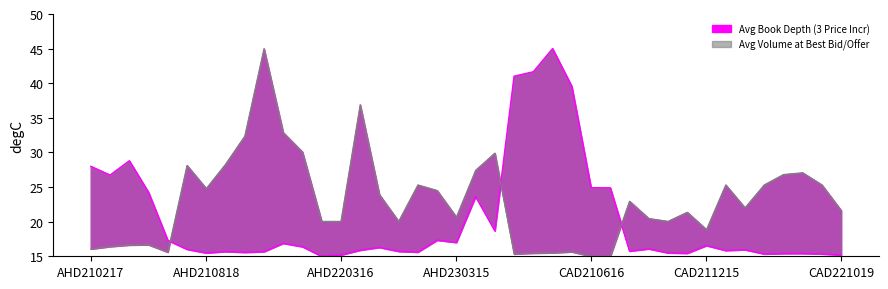

Is it true that Avg Volume at Best Bid/Offer equals 23.9 at AHD220720?

True